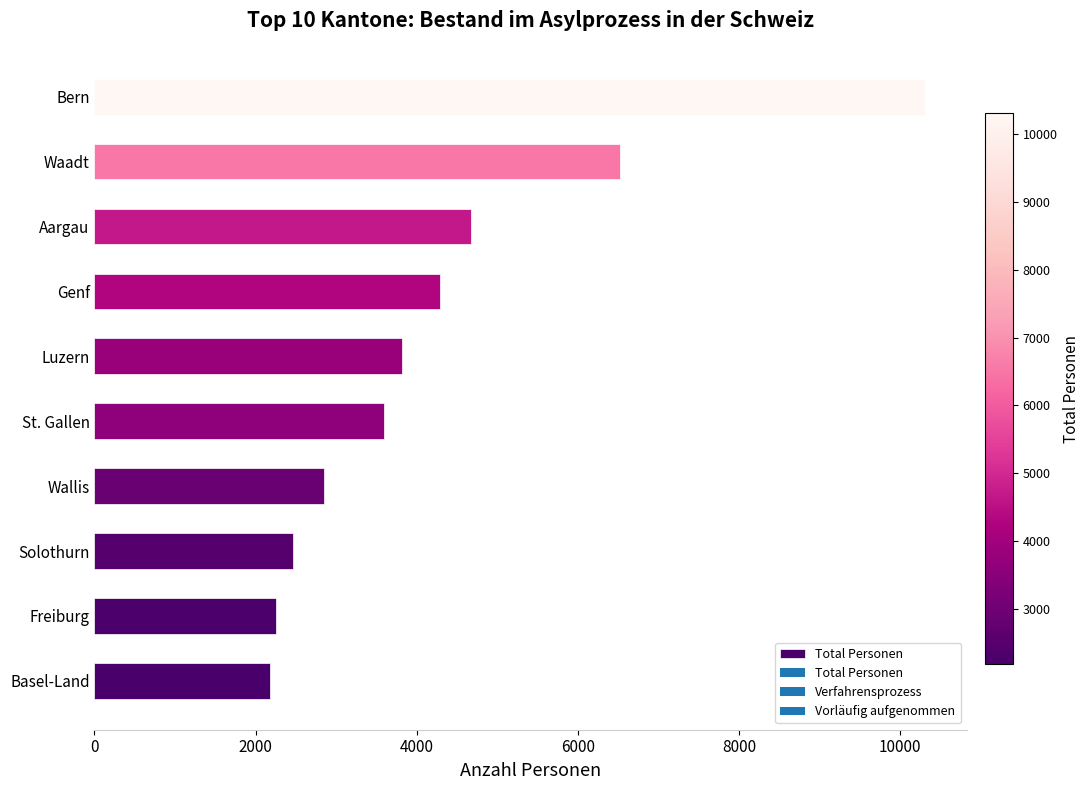

The chart shows a value of 10311 at Bern. True or false?

True